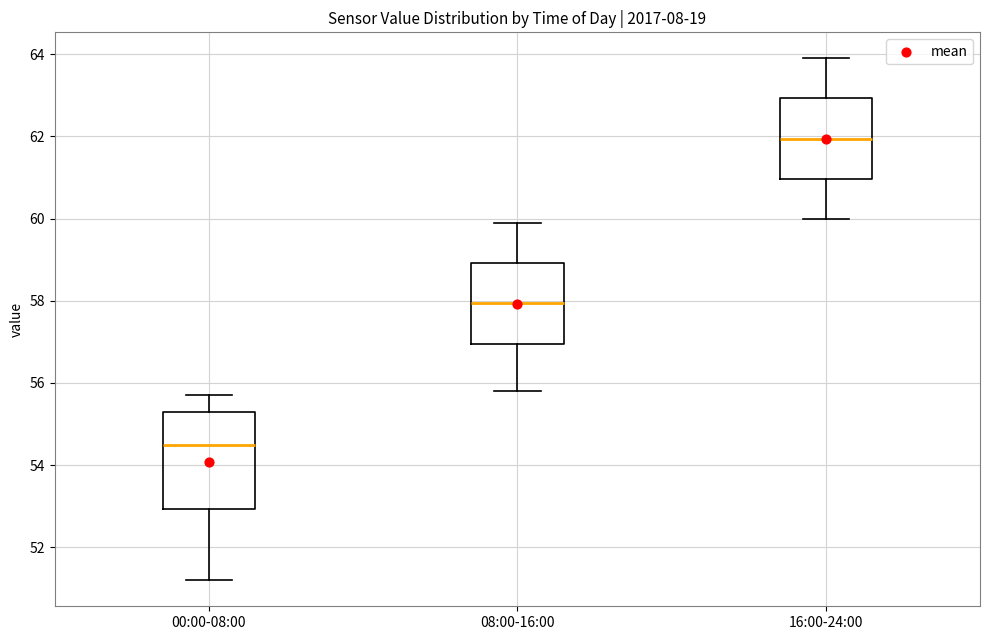

Which box is the tallest, from its lower edge to its upper edge?

00:00-08:00